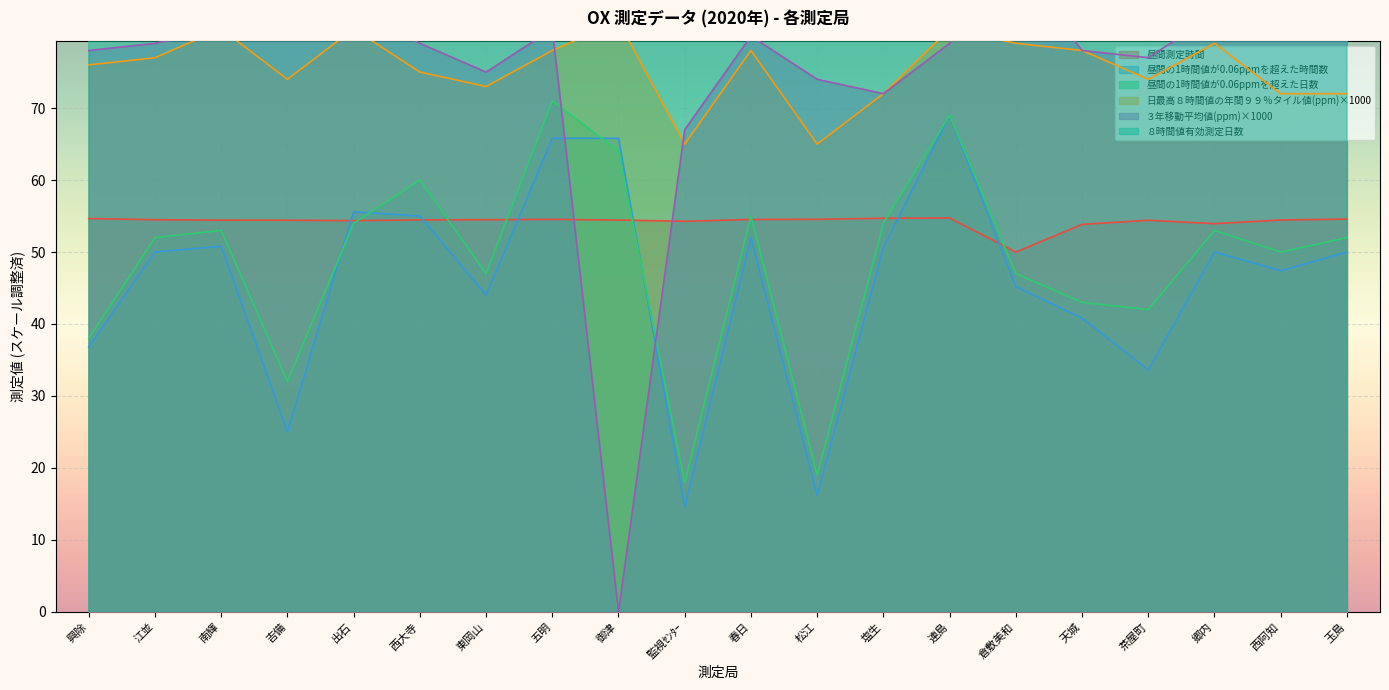

What is the label of the 11th point from the left?

春日